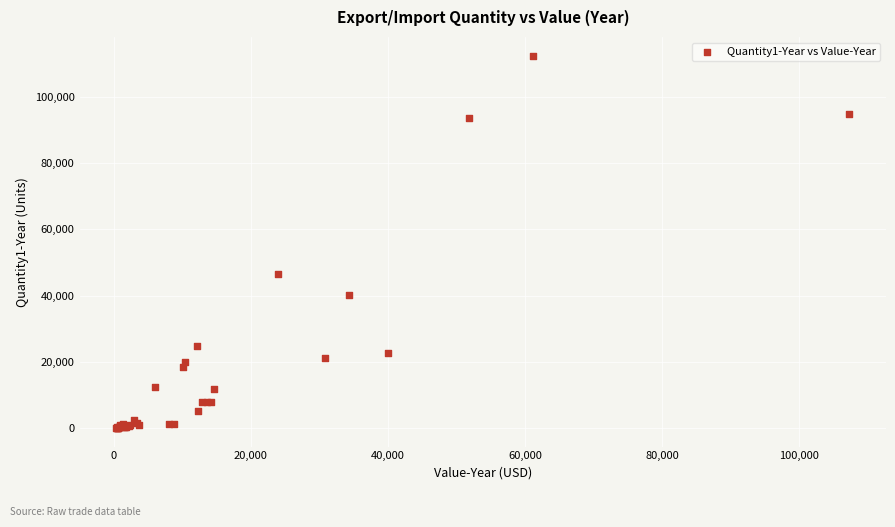

What Y value in the scatter plot is closest to 56222?

46455